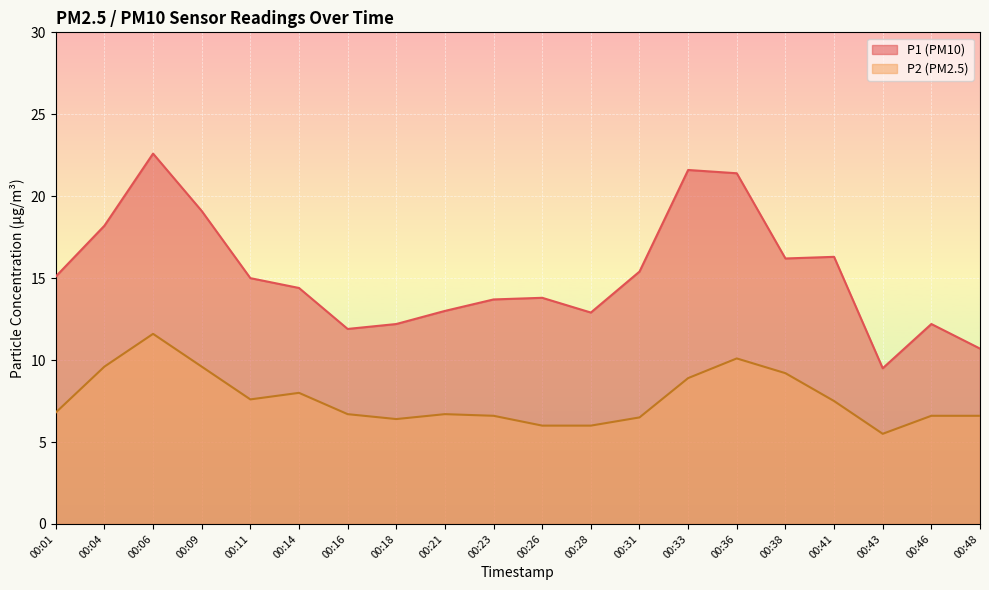

What is the minimum value shown in the chart?

5.5